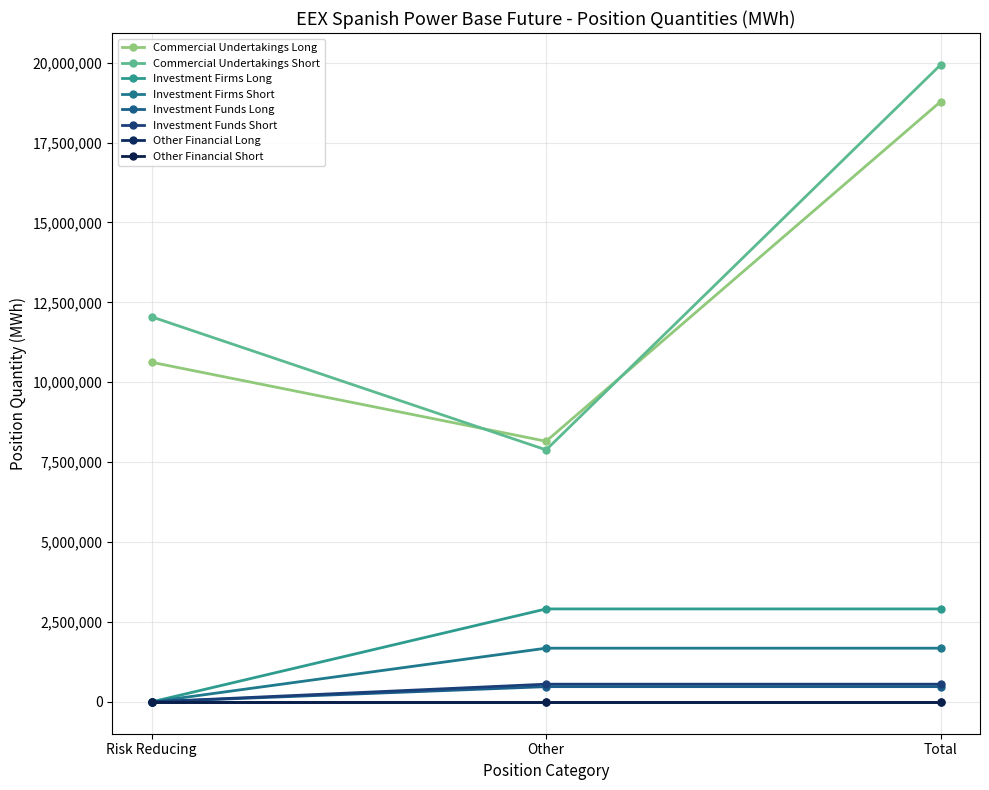

What position from the right is Total?

1